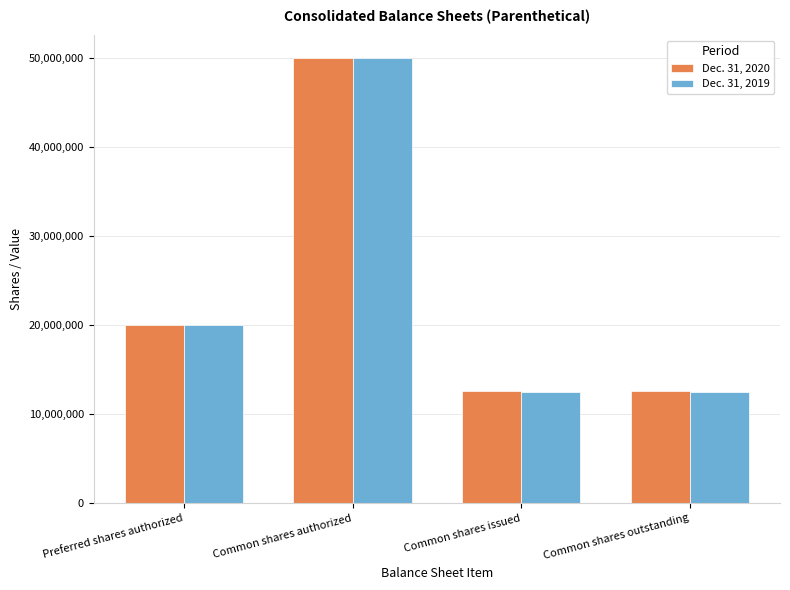

What is the difference between the maximum and minimum values in the Dec. 31, 2019 series?

37538000